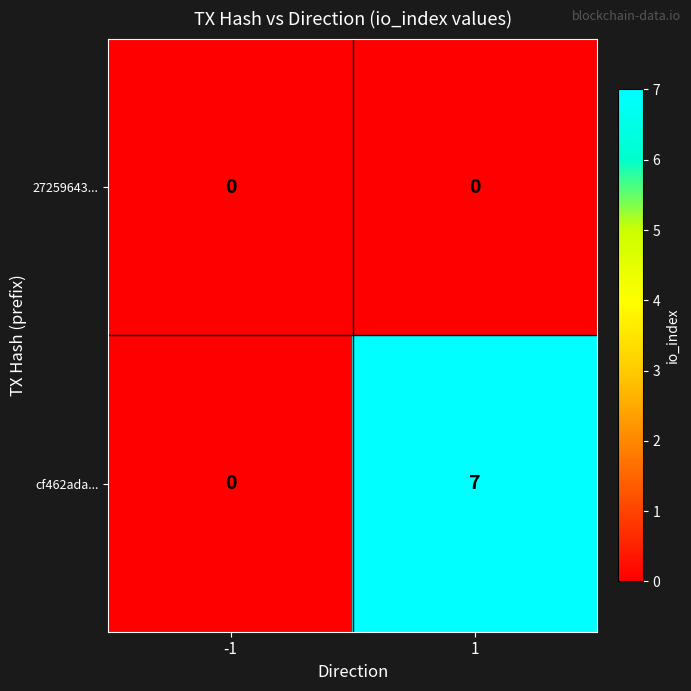

Reading left to right, list all the values displayed in this chart.

27259643...: 0	0
cf462ada...: 0	7